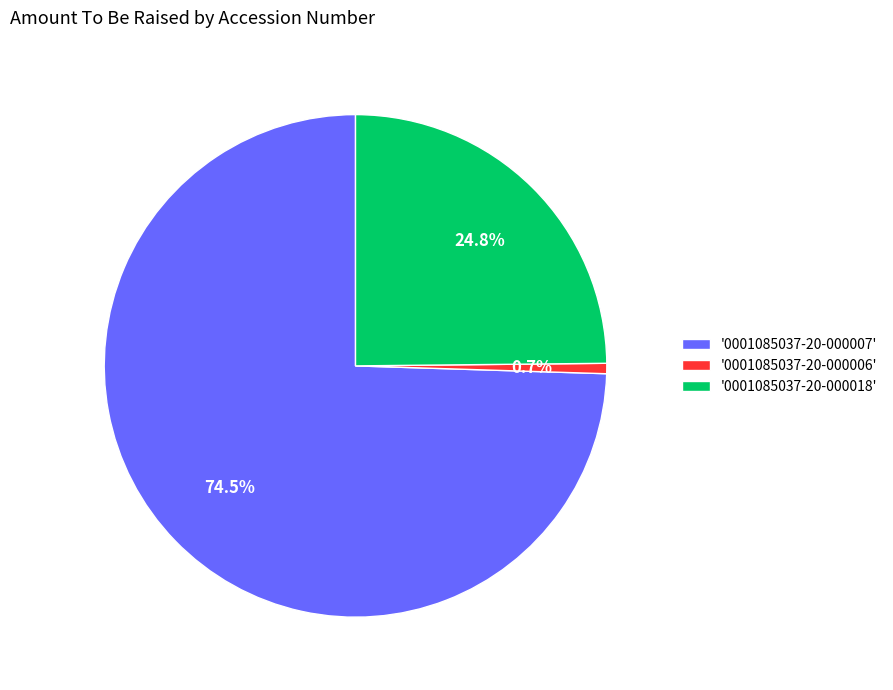

What is the smallest slice in the pie chart?

'0001085037-20-000006'